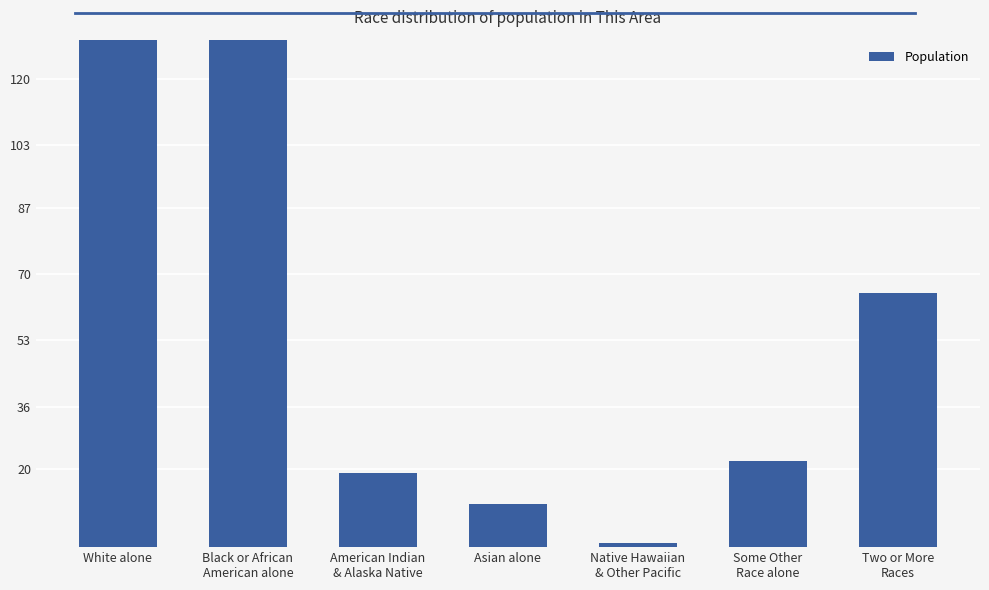

Which has a higher value, Some Other
Race alone or American Indian
& Alaska Native?

Some Other
Race alone